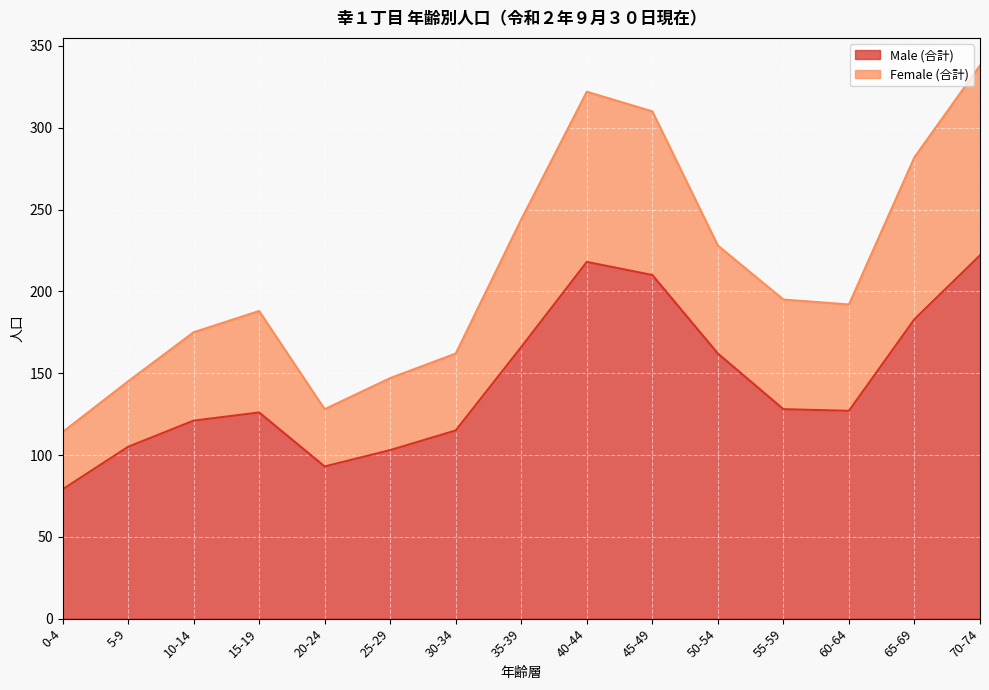

List the series in order of their peak value, lowest first.

Male (合計), Female (合計)